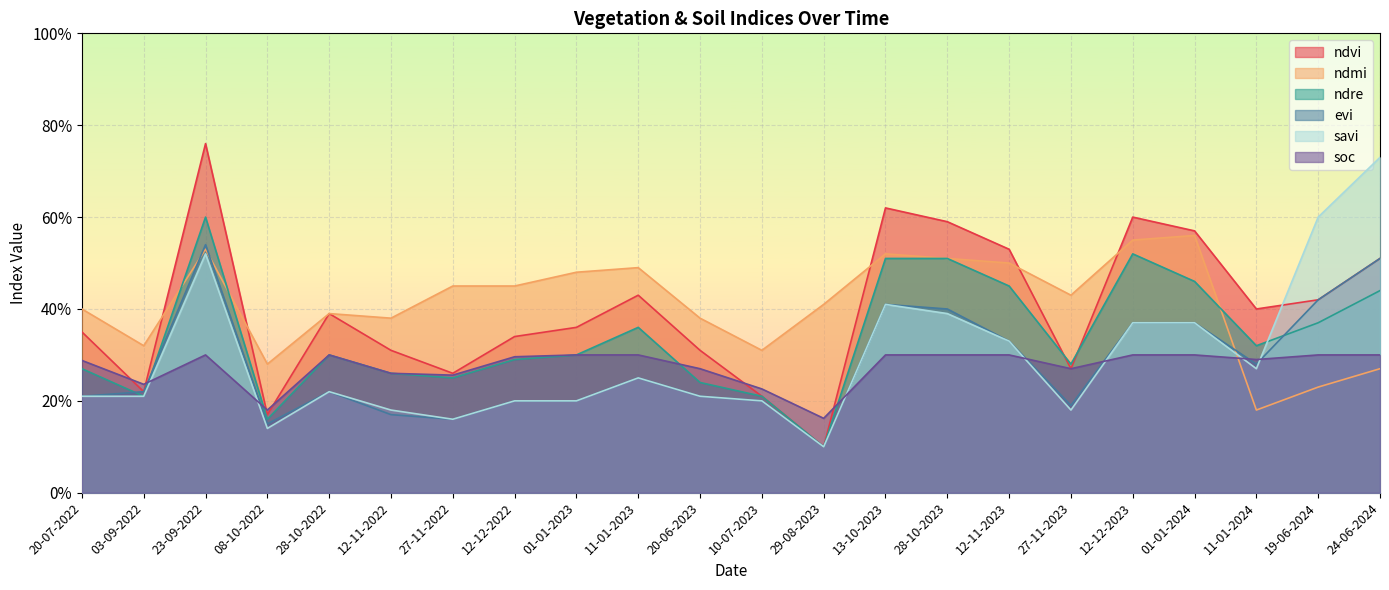

How many interior local valleys does the soc series have?

6